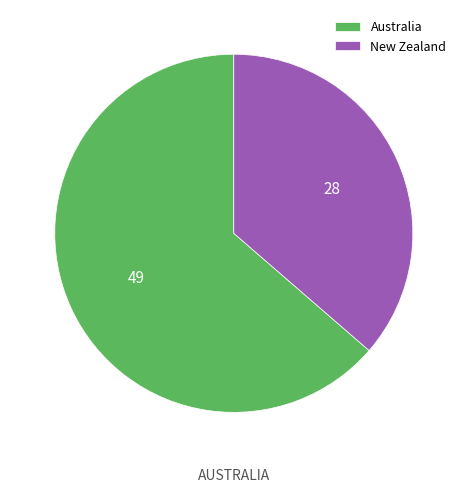

How many slices are in this pie chart?

2